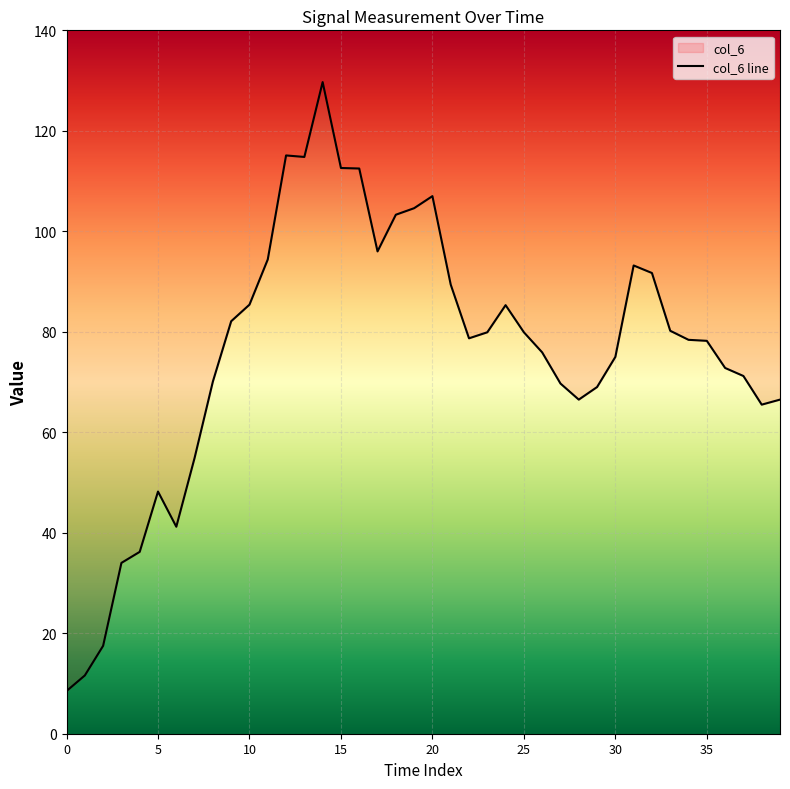

How many interior local valleys (lower than both neighbors) does the data have?

6